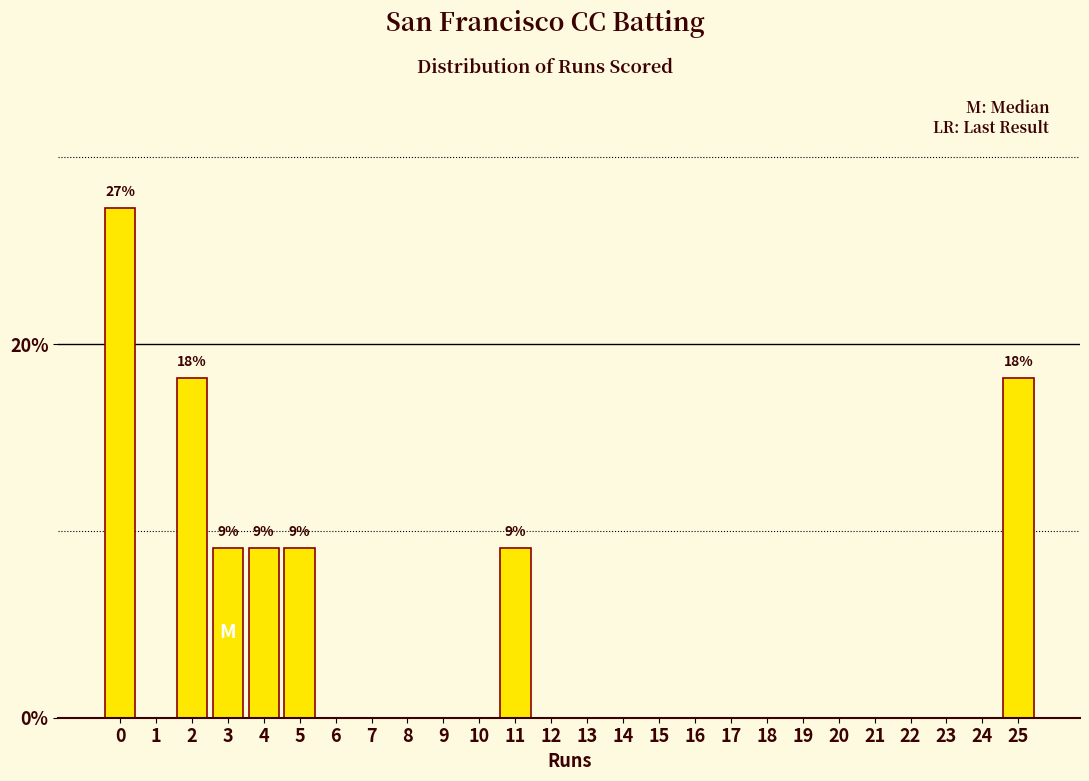

Reading left to right, what are all the values shown in this chart?

0=27.3	1=0.0	2=18.2	3=9.1	4=9.1	5=9.1	6=0.0	7=0.0	8=0.0	9=0.0	10=0.0	11=9.1	12=0.0	13=0.0	14=0.0	15=0.0	16=0.0	17=0.0	18=0.0	19=0.0	20=0.0	21=0.0	22=0.0	23=0.0	24=0.0	25=18.2